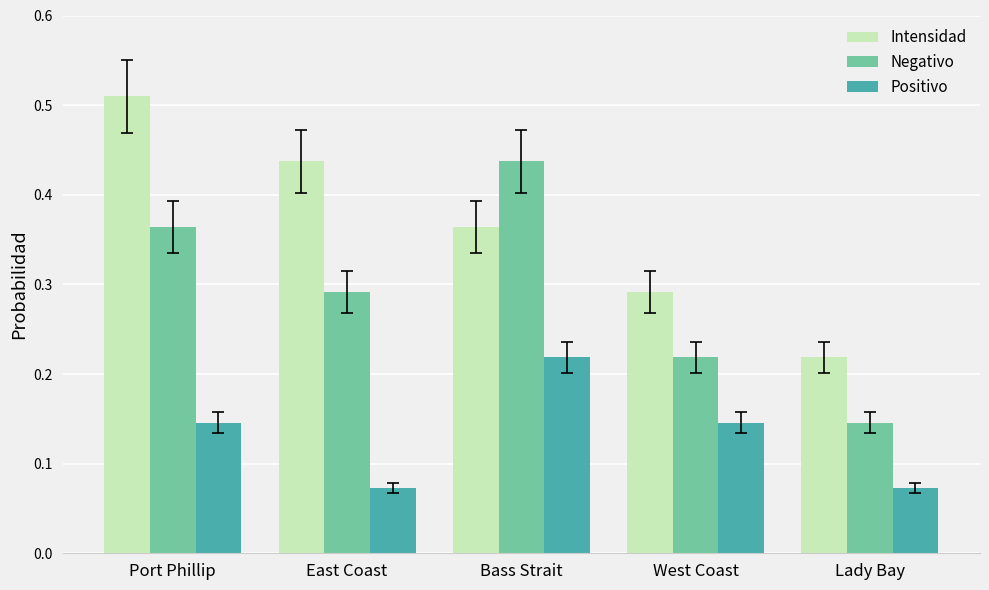

Which series changed the most between East Coast and West Coast?

Intensidad